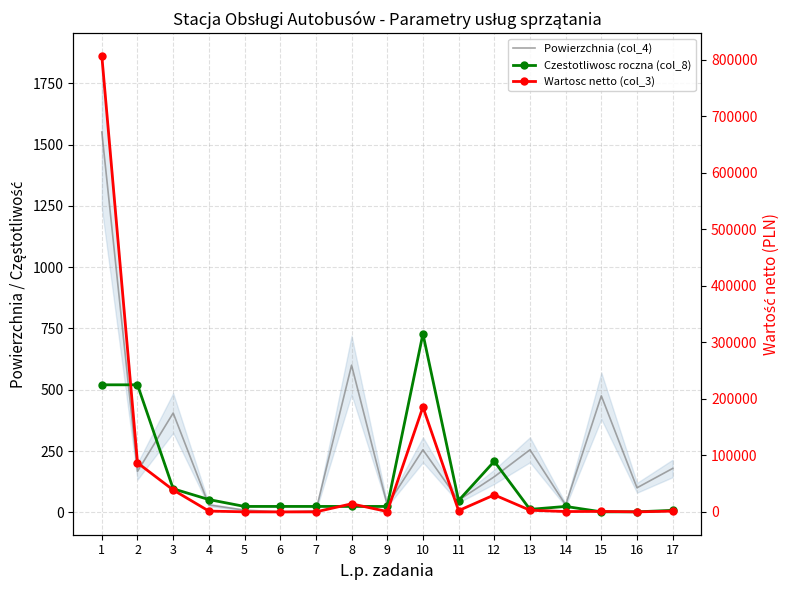

Count the number of categories in the chart.

17